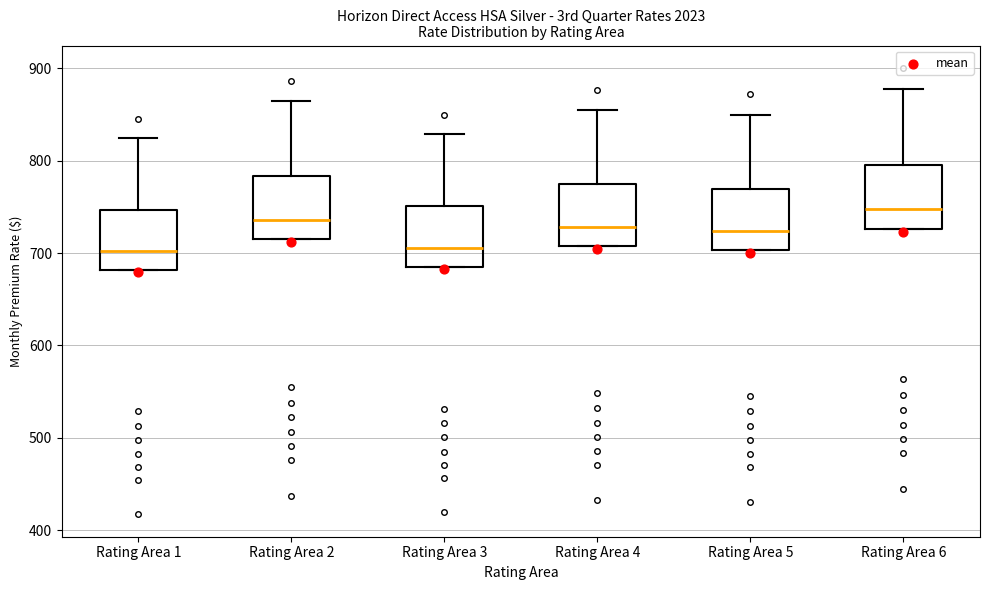

Reading left to right, transcribe this box plot: for each box, give where its median line is, the range the box spans, and where its two whiskers end, as read against the y-axis. The values are not printed on the chart, so give them approximately, as read against the axis.

Rating Area 1: median 700, box 680 to 750, whiskers 680 to 820
Rating Area 2: median 740, box 710 to 780, whiskers 710 to 860
Rating Area 3: median 710, box 690 to 750, whiskers 690 to 830
Rating Area 4: median 730, box 710 to 770, whiskers 710 to 850
Rating Area 5: median 720, box 700 to 770, whiskers 700 to 850
Rating Area 6: median 750, box 730 to 800, whiskers 730 to 880